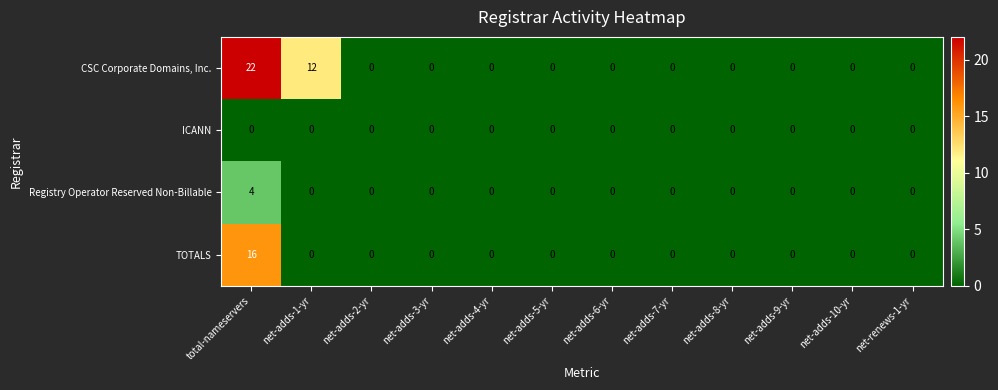

The value of Registry Operator Reserved Non-Billable at net-adds-10-yr is 0. True or false?

True